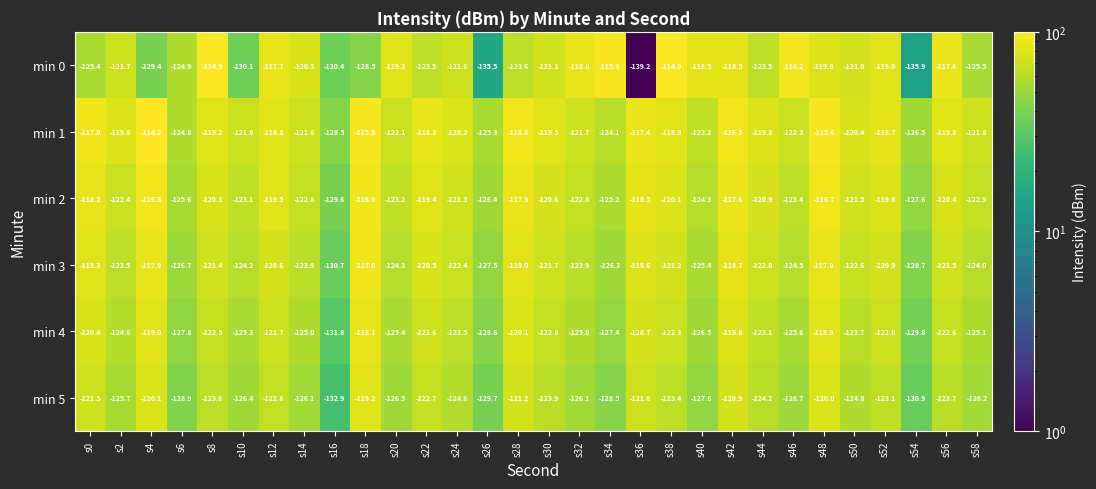

The value of min 0 at s50 is -121.0. True or false?

True